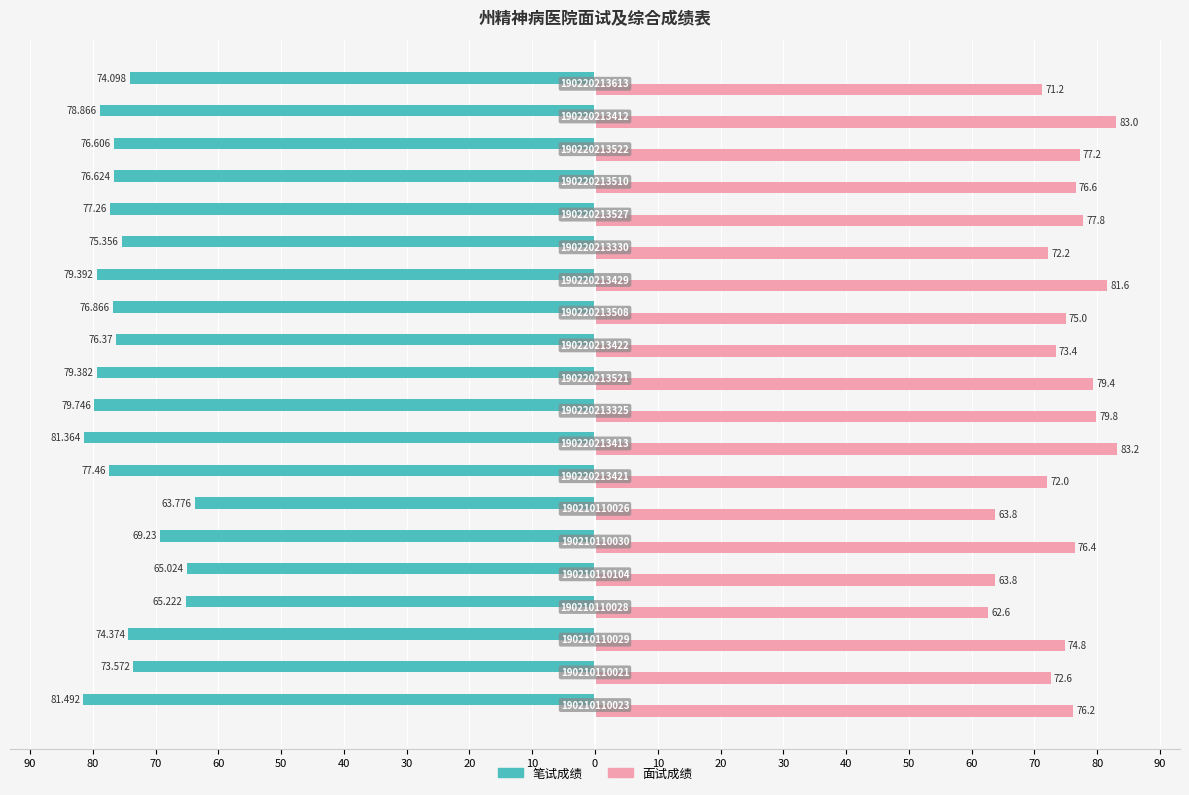

What is the value of the 面试成绩 bar at the 5th from the left?

63.8